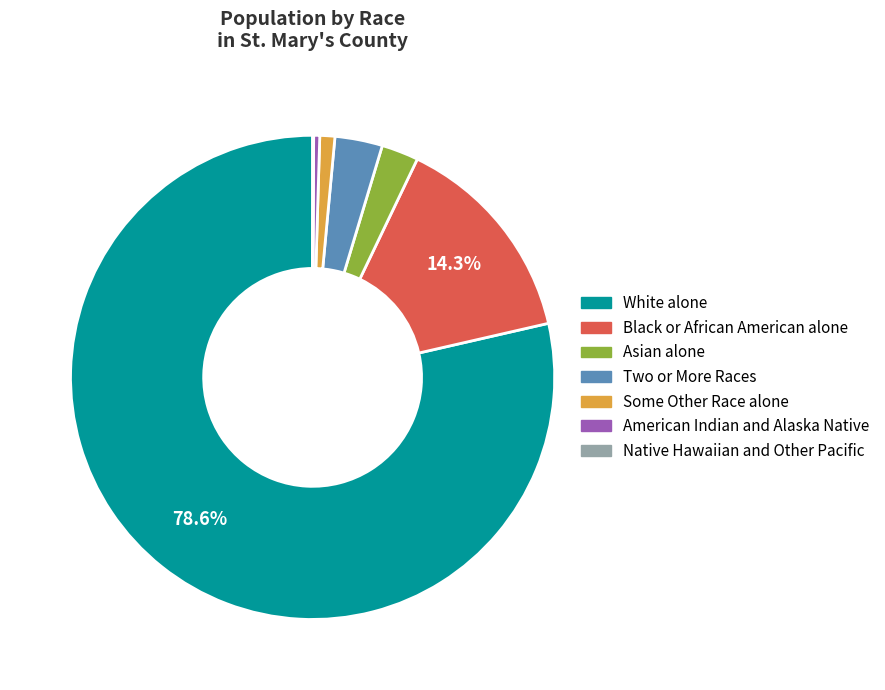

To the nearest percent, what is the average slice percentage?

14%